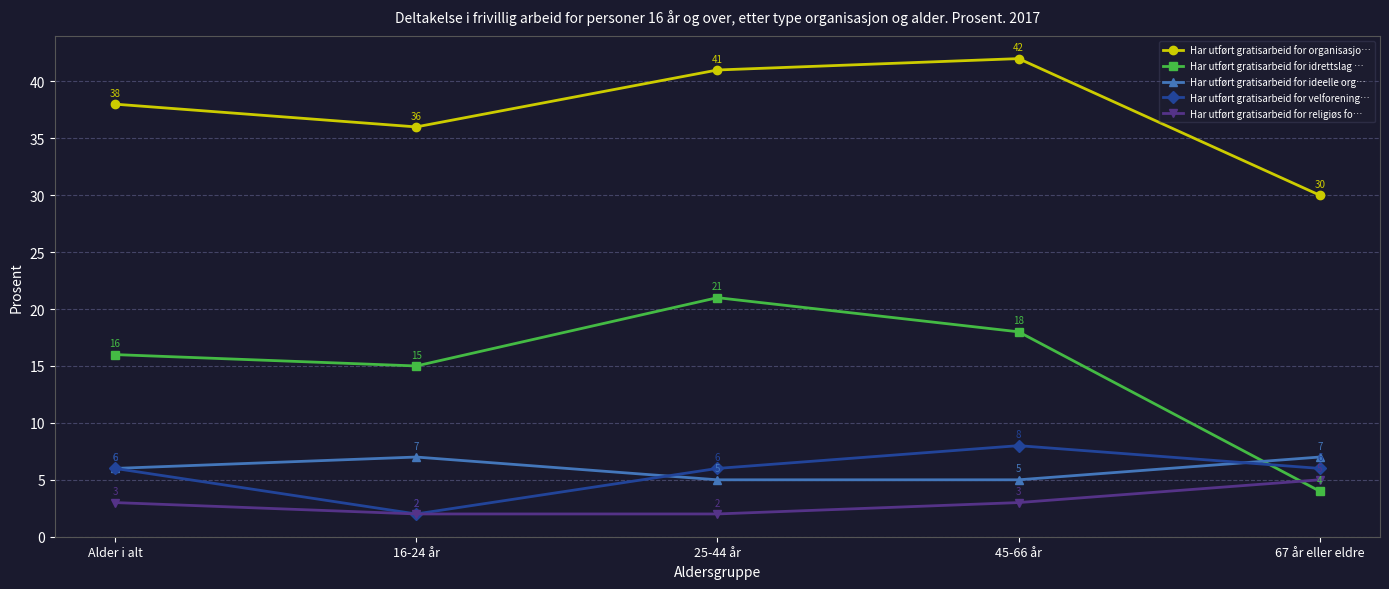

How many categories are shown in the chart?

5